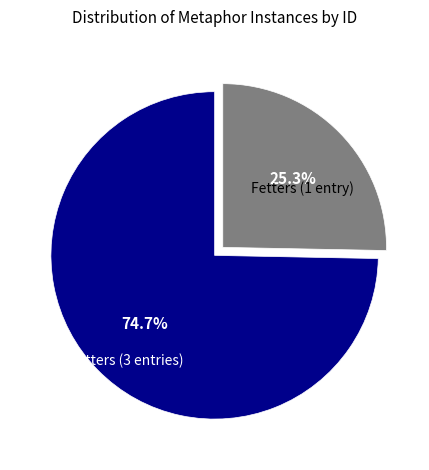

Which has a higher value, Fetters (1 entry) or Fetters (3 entries)?

Fetters (3 entries)